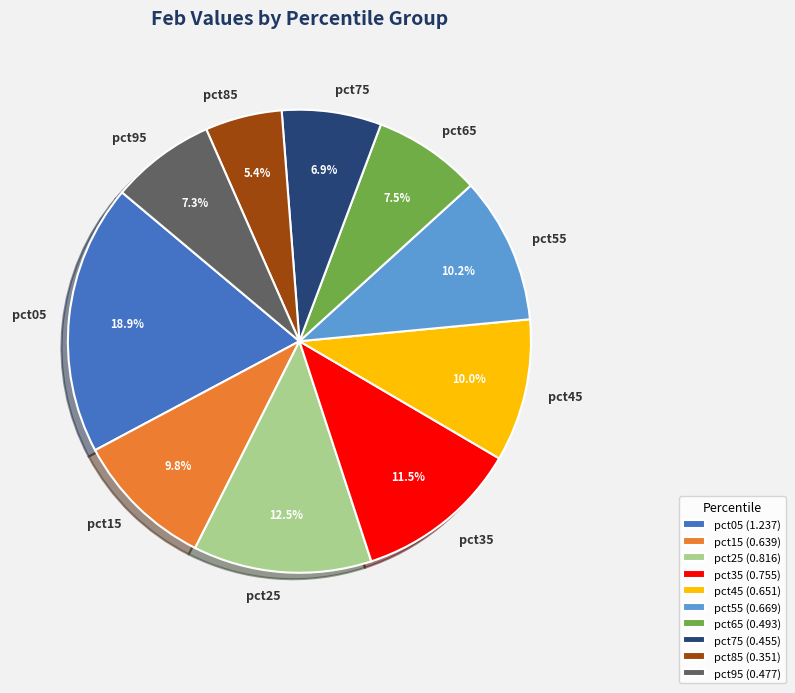

True or false: pct45 accounts for 4% of the total.

False